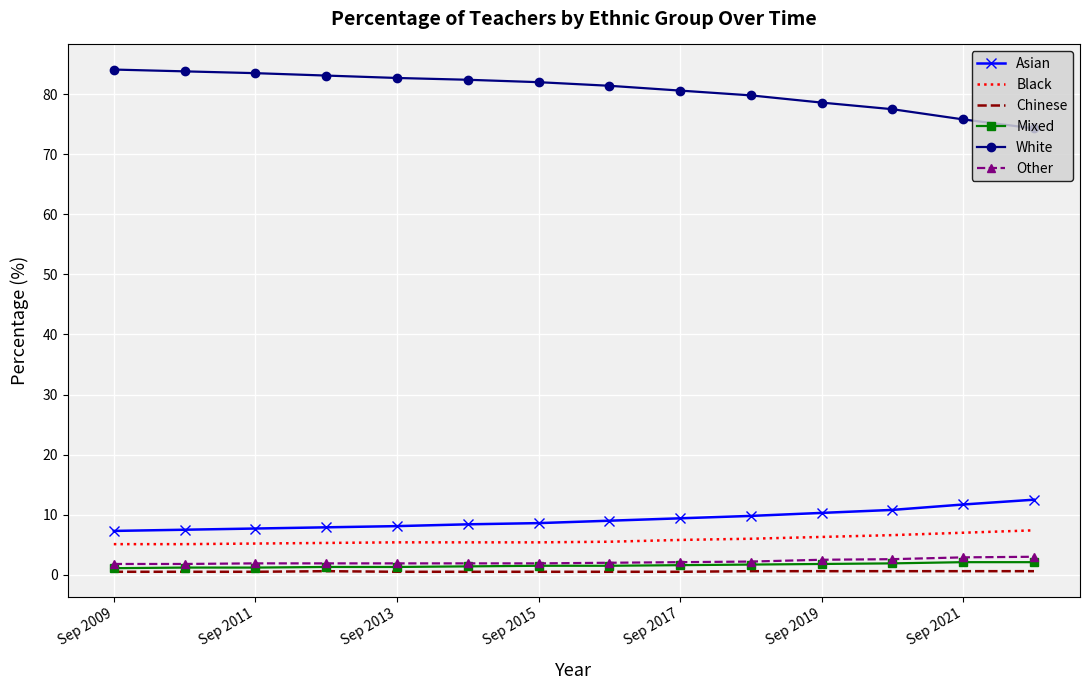

Which series has the largest total across all categories?

White